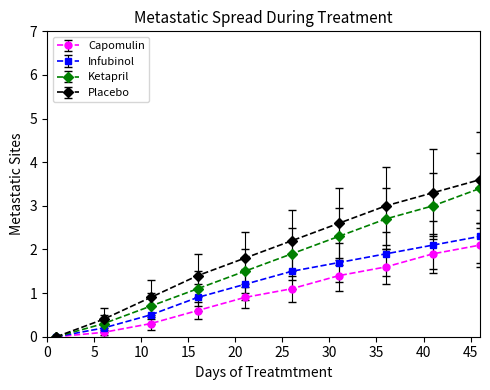

How many data points in Capomulin are less than 1?

5